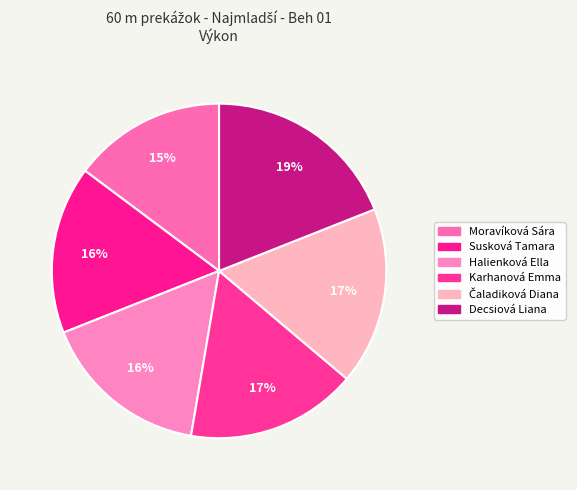

Is Decsiová Liana the majority of the pie?

No